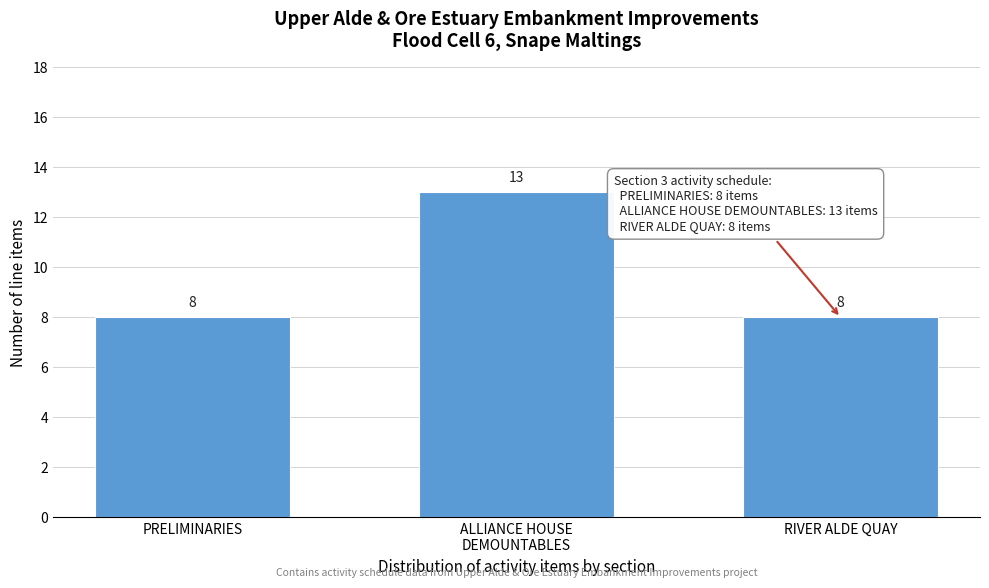

Reading right to left, list all the values displayed in this chart.

8	13	8